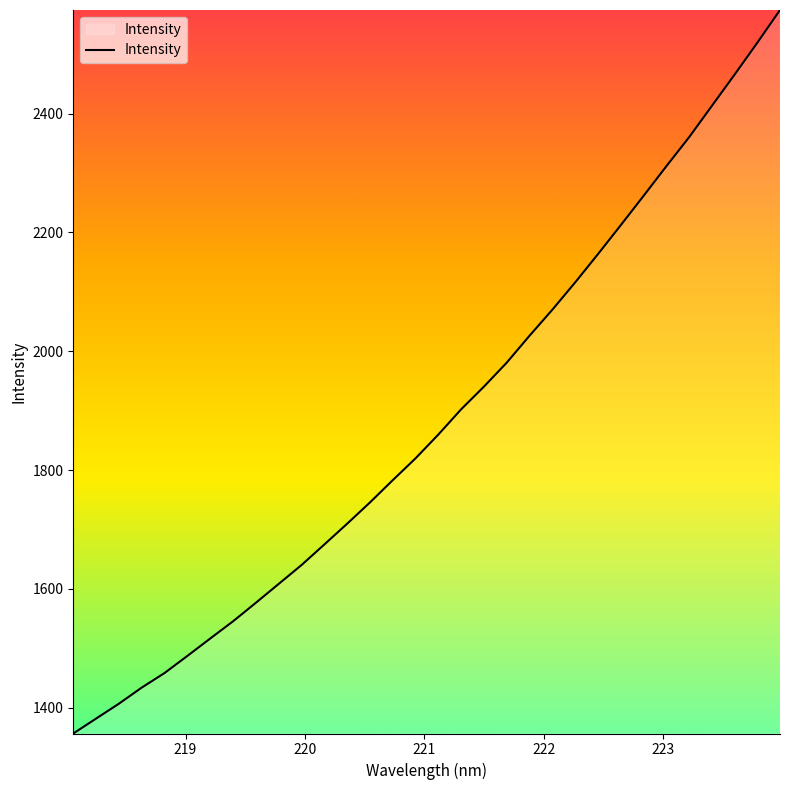

What is the greatest value displayed?

2574.4